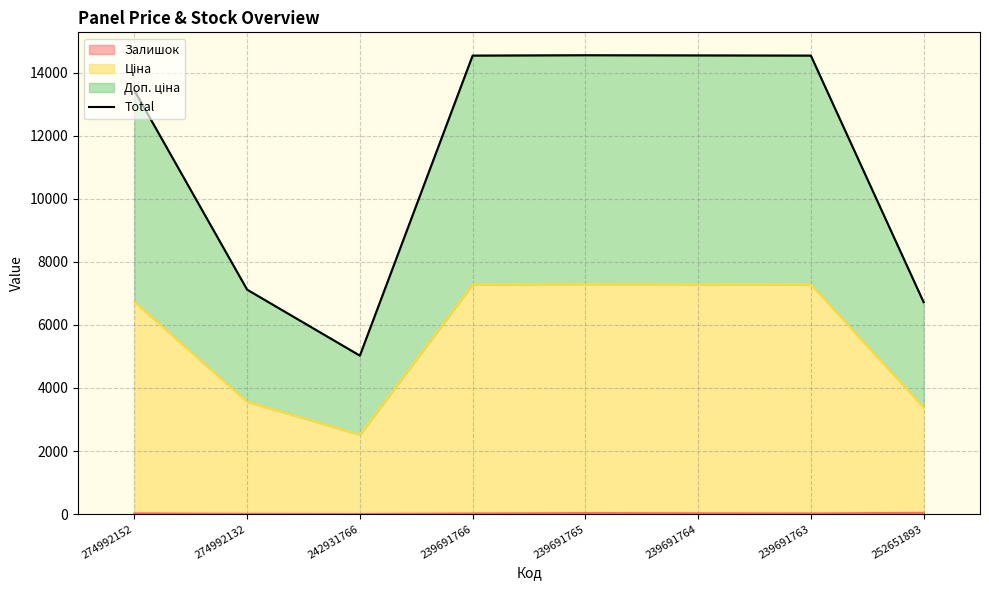

Reading left to right, extract all data points from this chart.

13435.3	7117.0	5024.7	14538.8	14550.8	14544.8	14538.8	6721.1